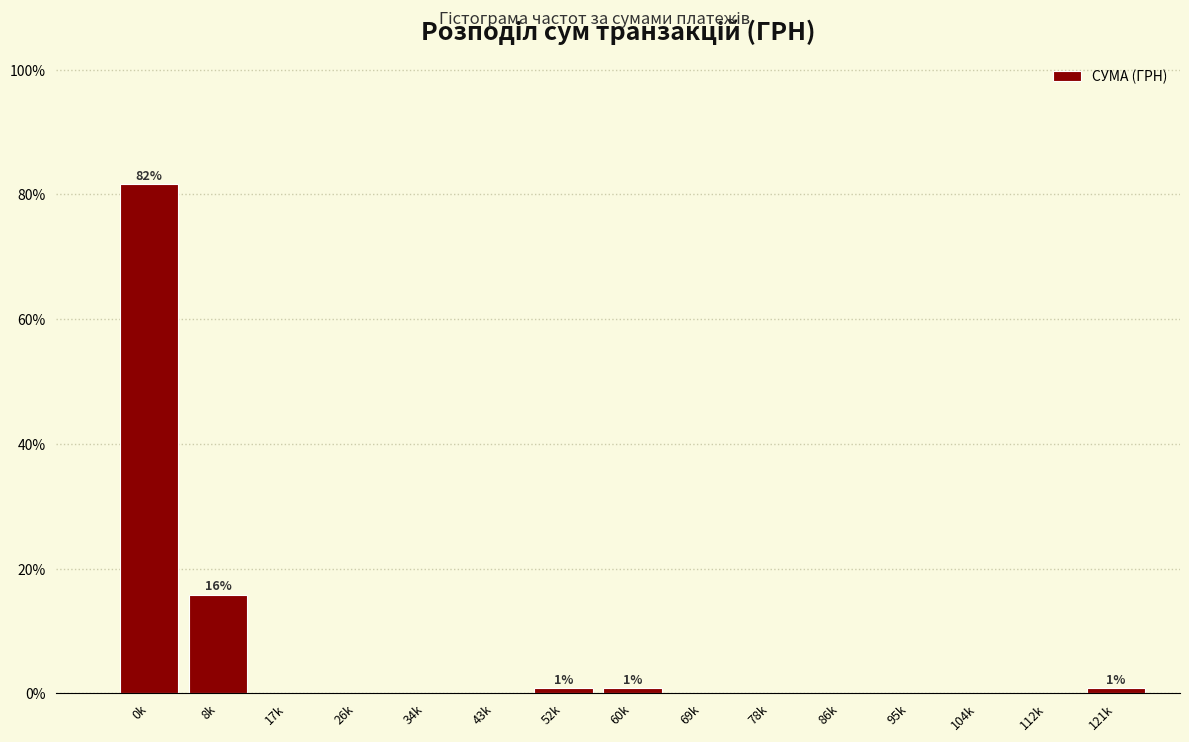

Reading left to right, transcribe all the data shown in this chart.

0k=81.7	8k=15.8	17k=0.0	26k=0.0	34k=0.0	43k=0.0	52k=0.8	60k=0.8	69k=0.0	78k=0.0	86k=0.0	95k=0.0	104k=0.0	112k=0.0	121k=0.8